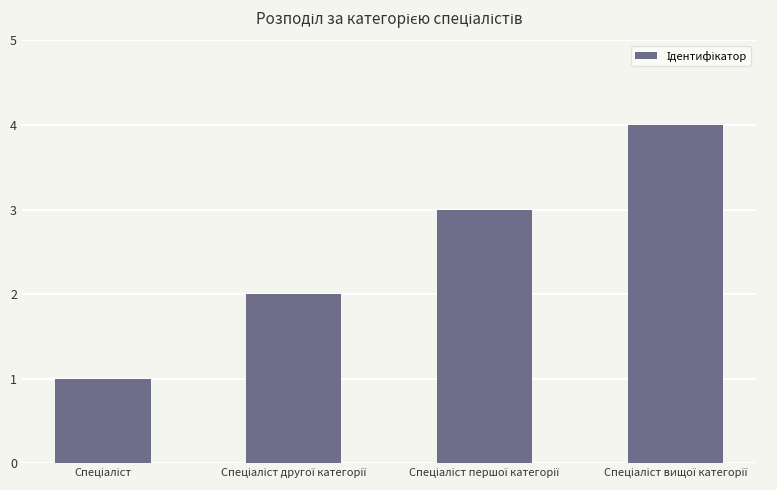

What is the difference between the maximum and minimum values?

3